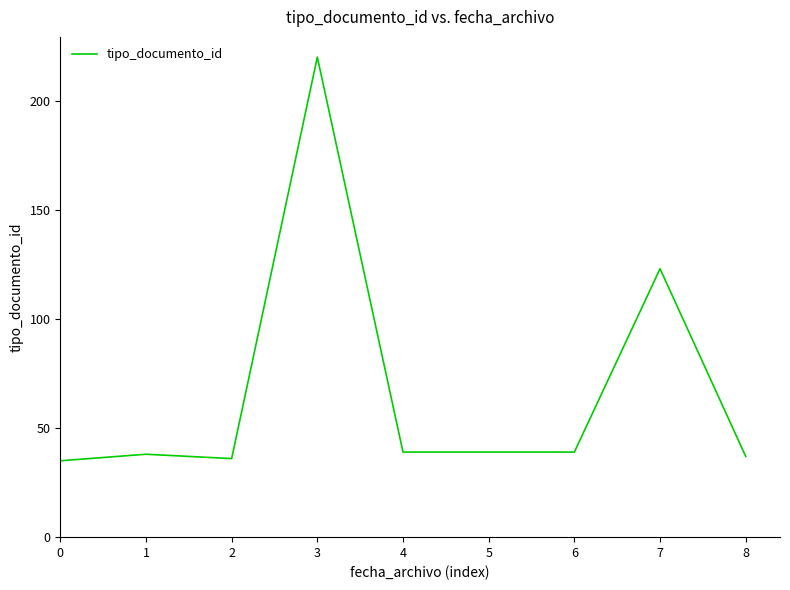

What is the ratio of the value at 4 to the value at 6?

1.0